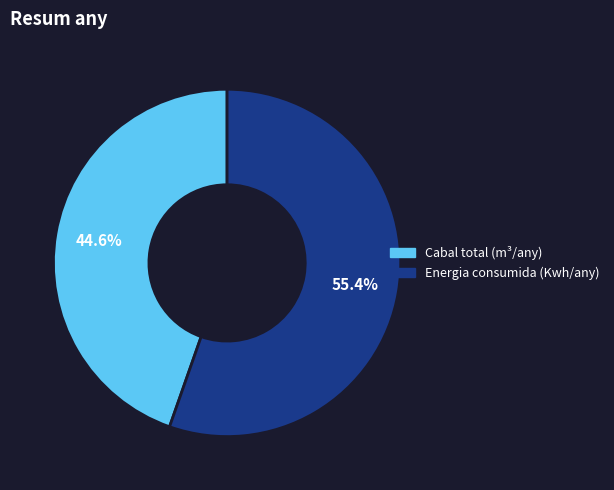

What percentage is NOT represented by Cabal total (m³/any)?

55.4%